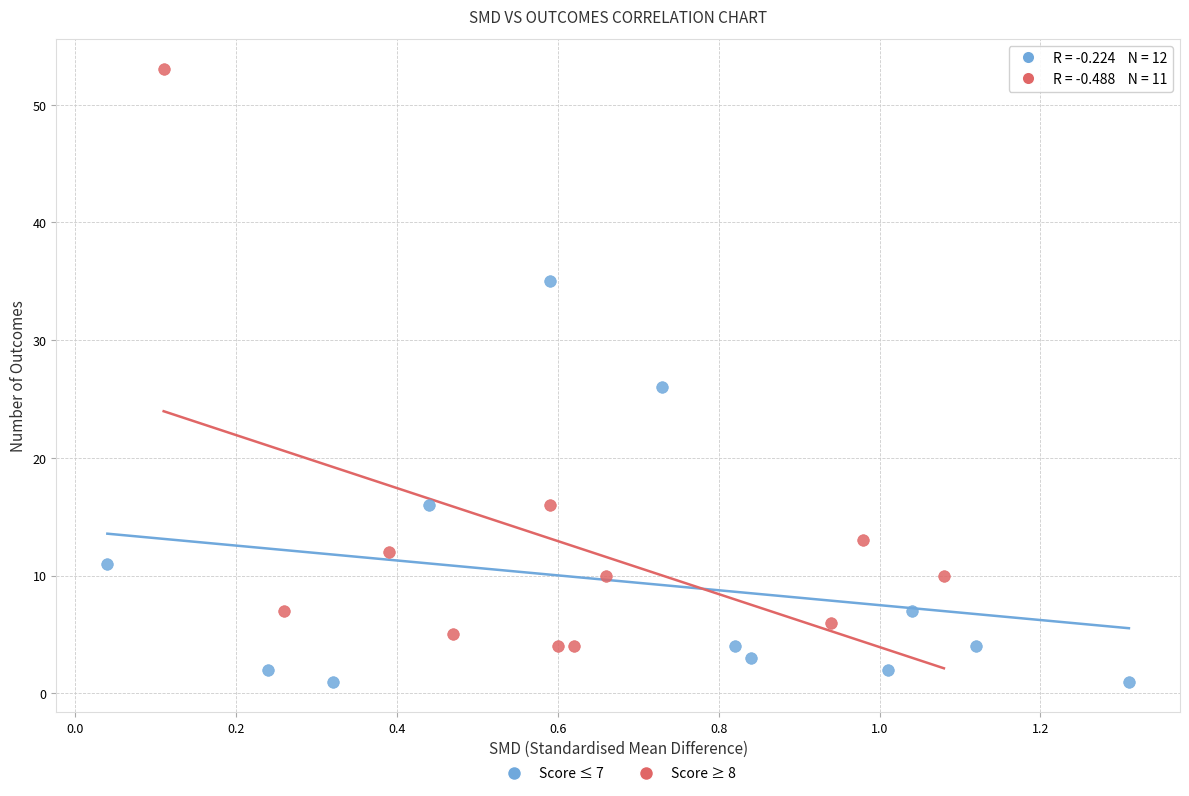

What are all the series names shown in the legend?

Score ≤ 7, Score ≥ 8